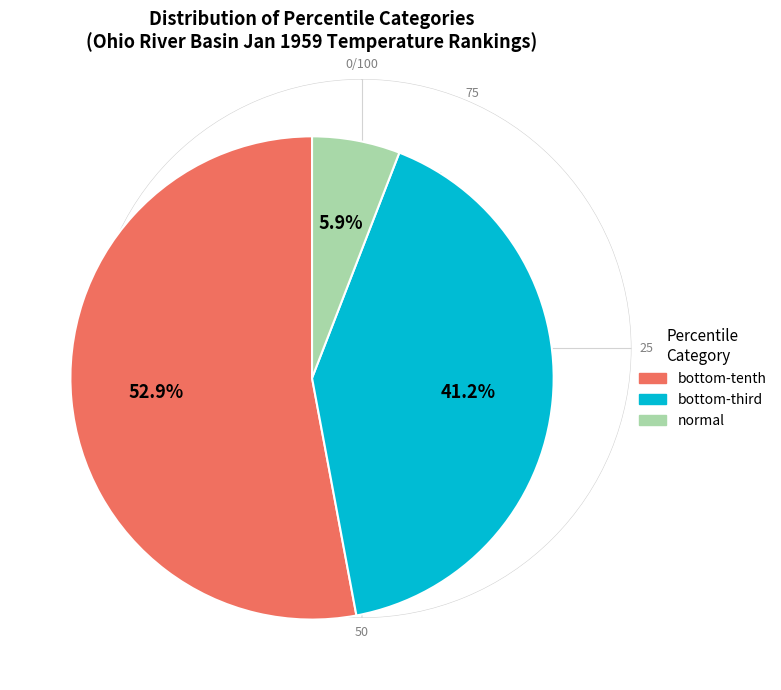

Rank the categories by value from highest to lowest.

bottom-tenth, bottom-third, normal